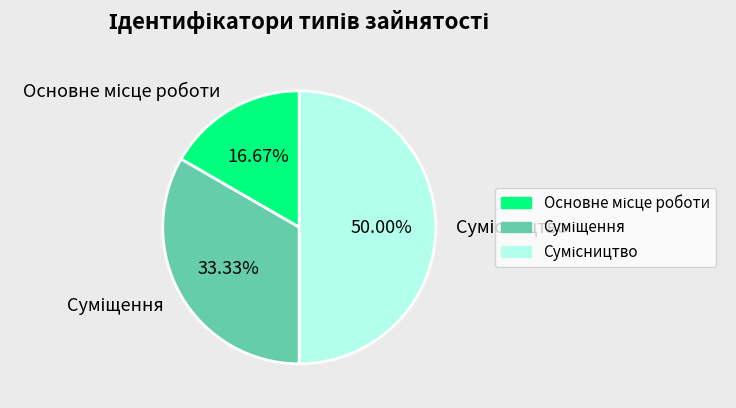

To the nearest percent, what is the combined percentage of Сумісництво and Суміщення?

83%